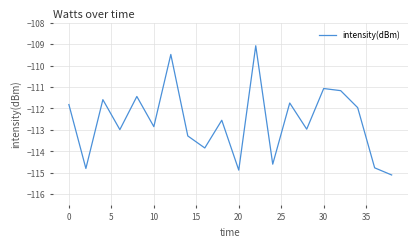

What is the smallest value displayed?

-115.1